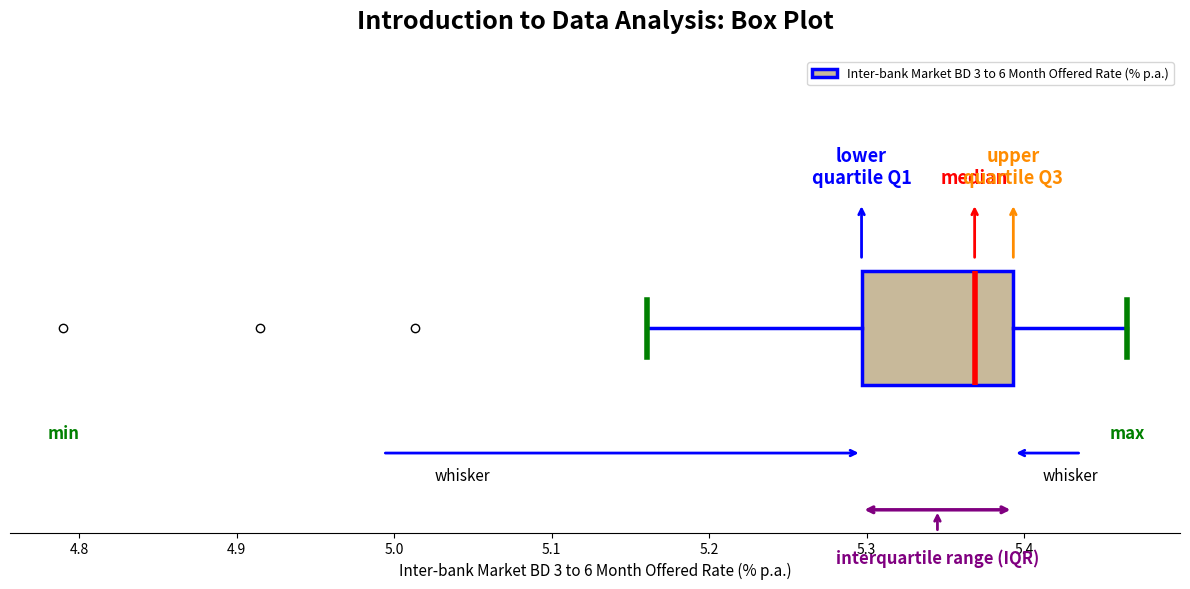

Where is the left edge of the box on the x-axis? The values are not printed on the chart, so give them approximately, as read against the axis.

5.30